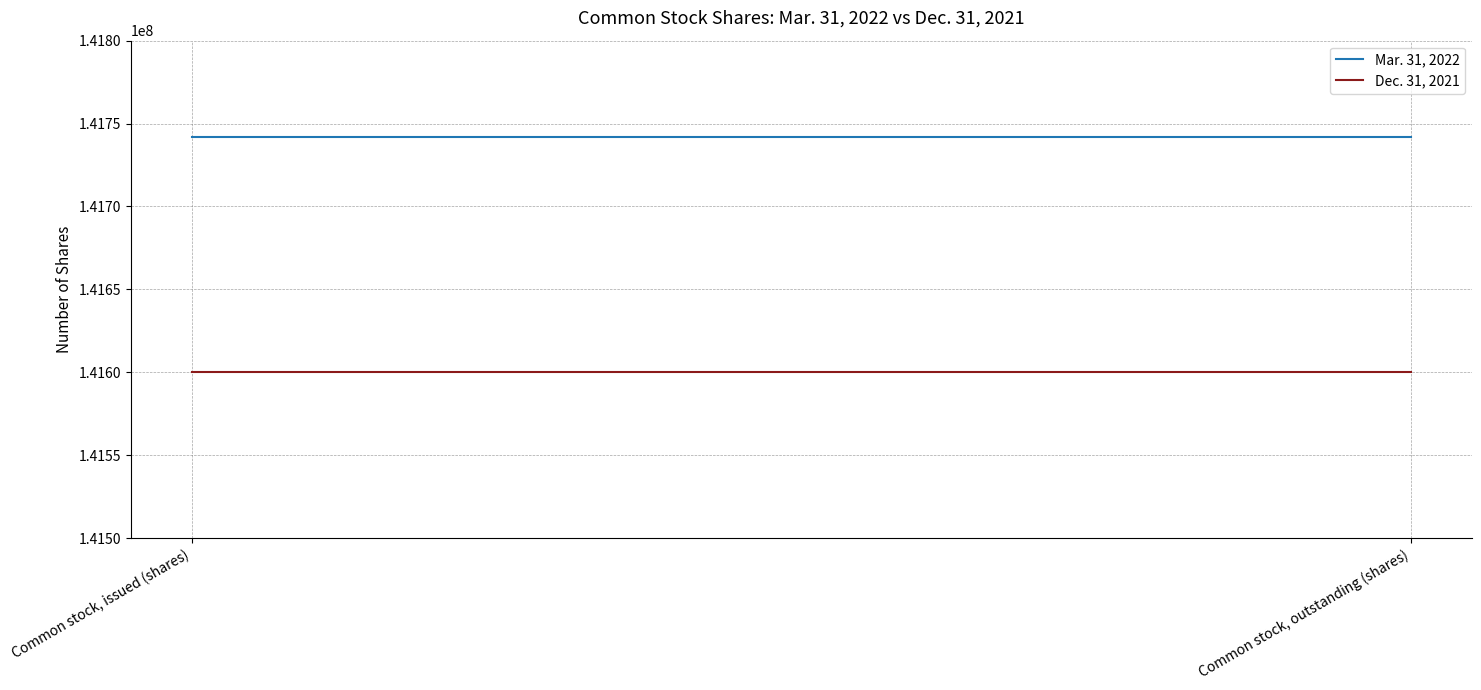

True or false: Dec. 31, 2021 has a value of 141600000 at Common stock, outstanding (shares).

True